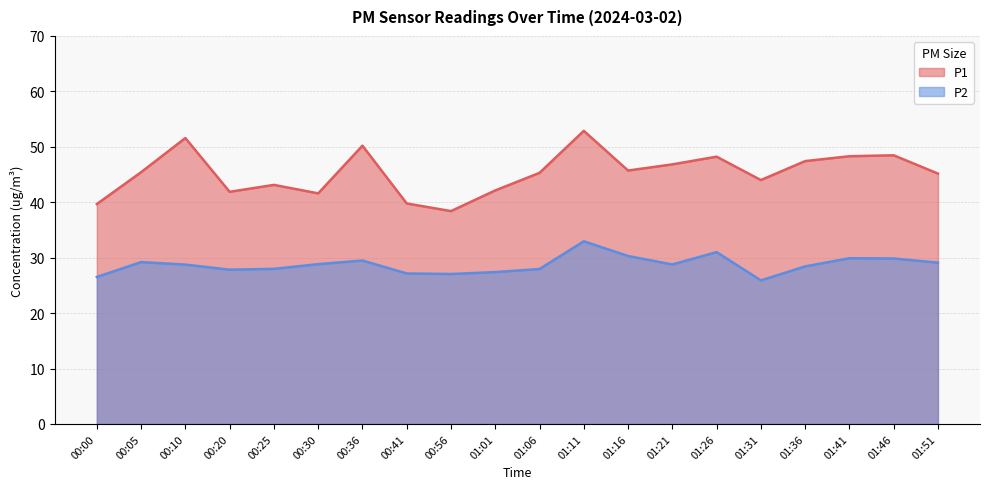

What is the total value across all series at 01:21?

75.6